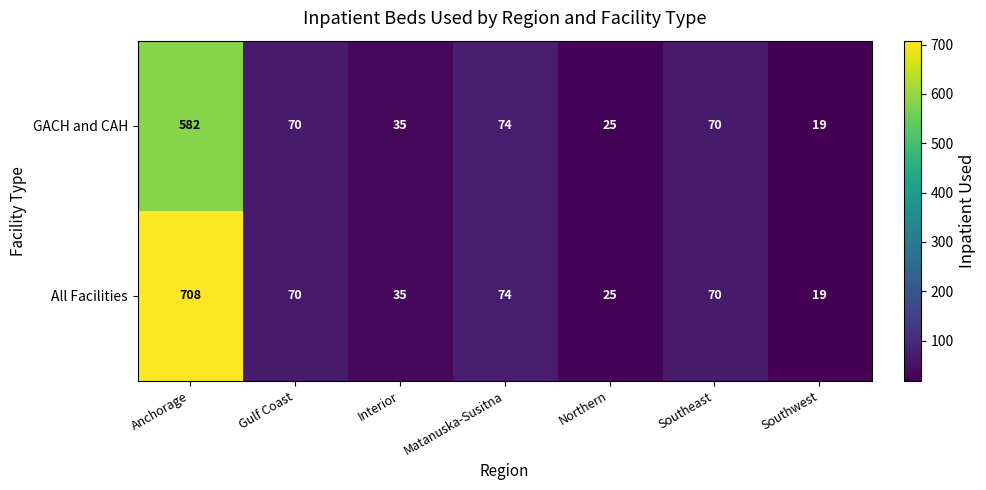

List the series in order of their overall mean, lowest first.

GACH and CAH, All Facilities